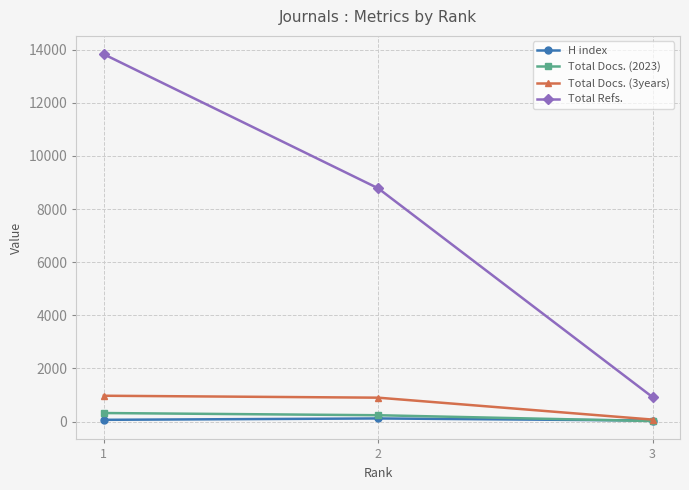

At which category is the sum across all series the highest?

1